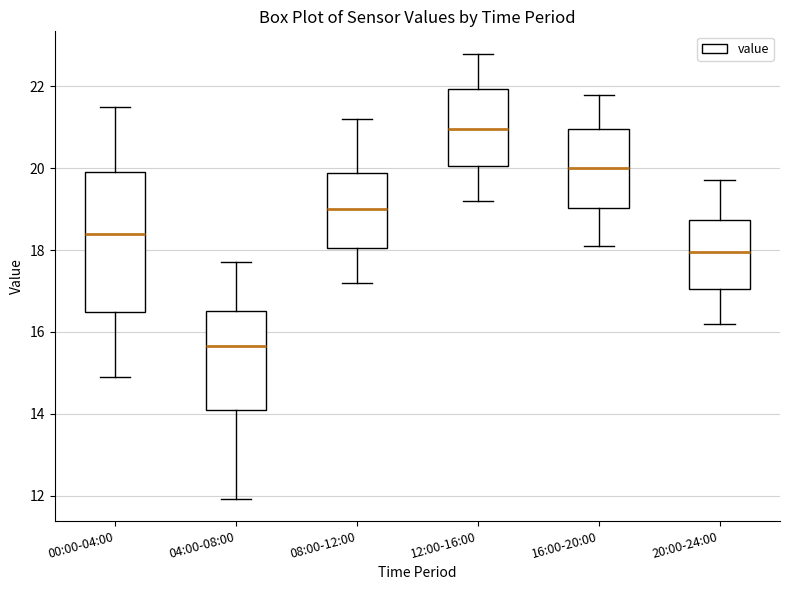

Which box is the tallest, from its lower edge to its upper edge?

00:00-04:00